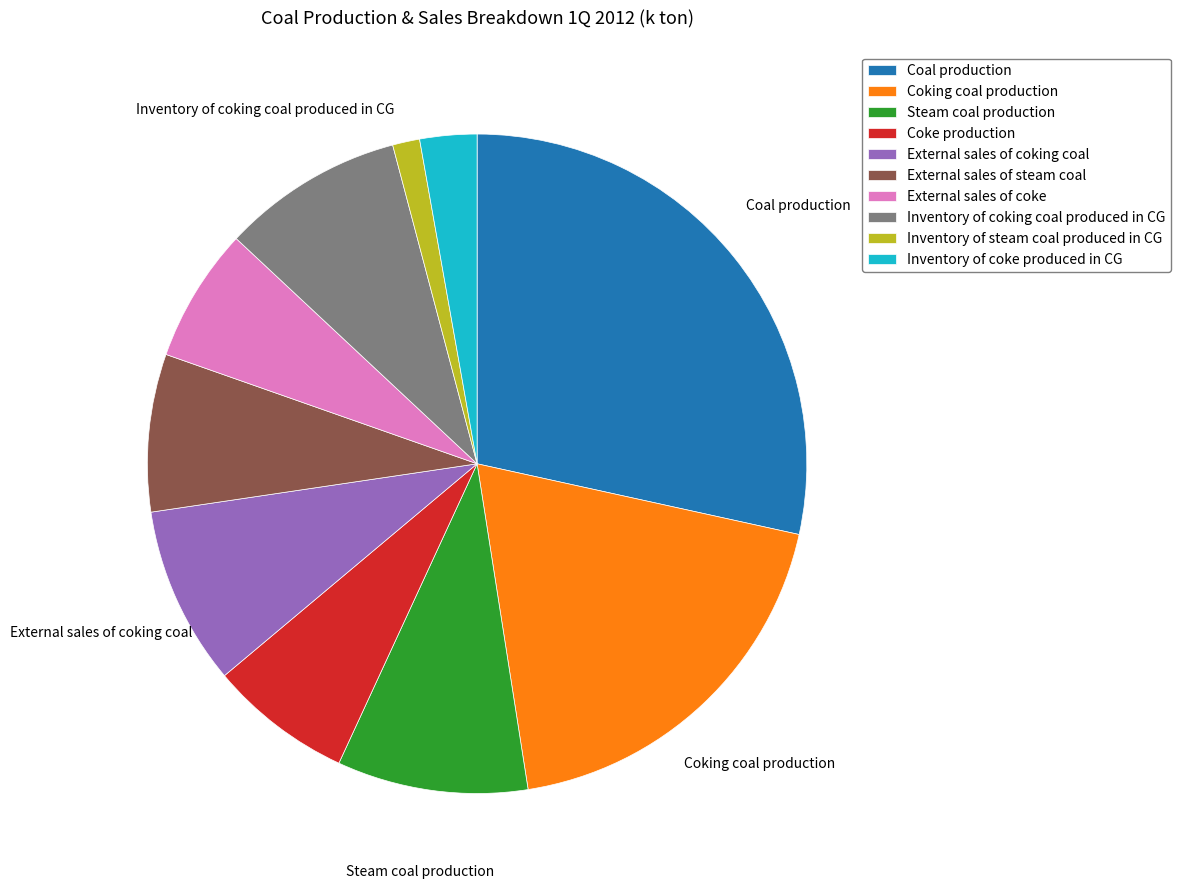

Do Coal production and Steam coal production together represent more than half of the pie?

No